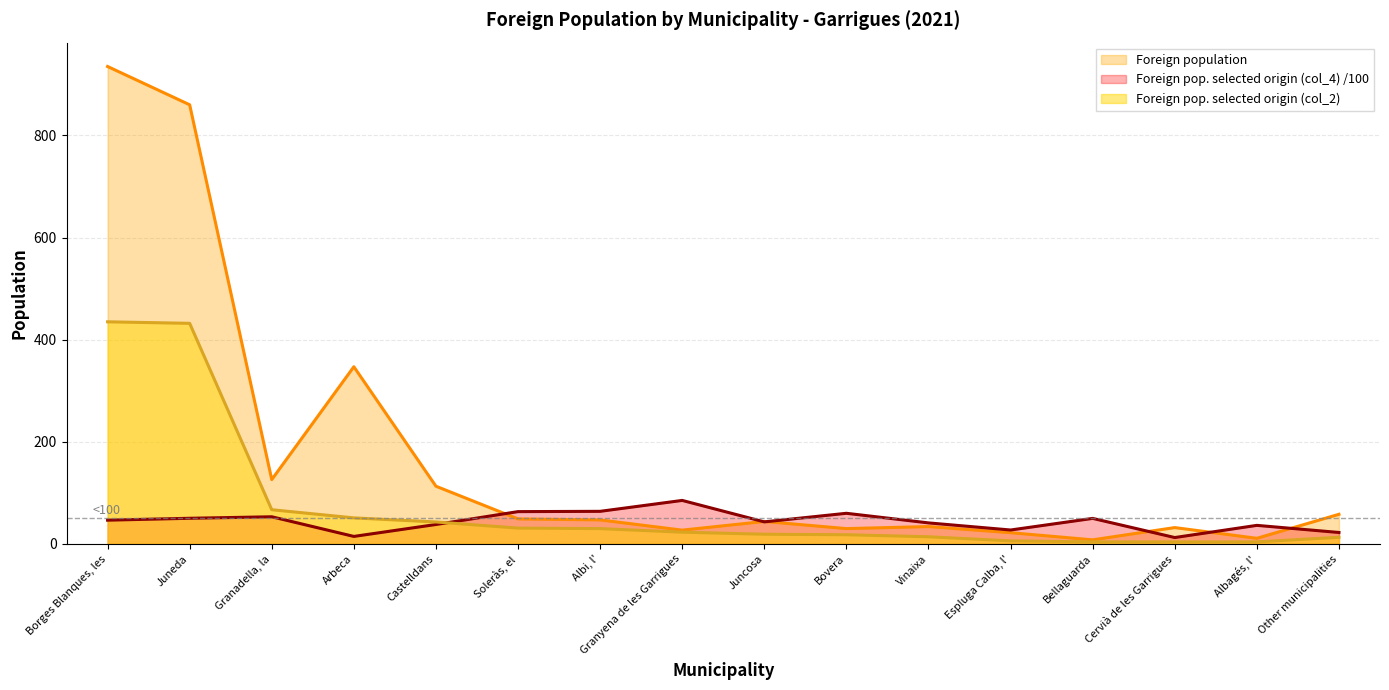

What position from the right is Juneda?

15